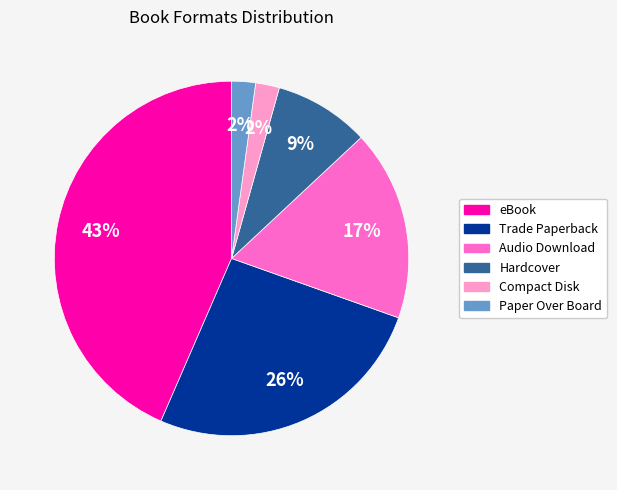

To the nearest percent, what is the difference between the eBook and Trade Paperback slice percentages?

17%